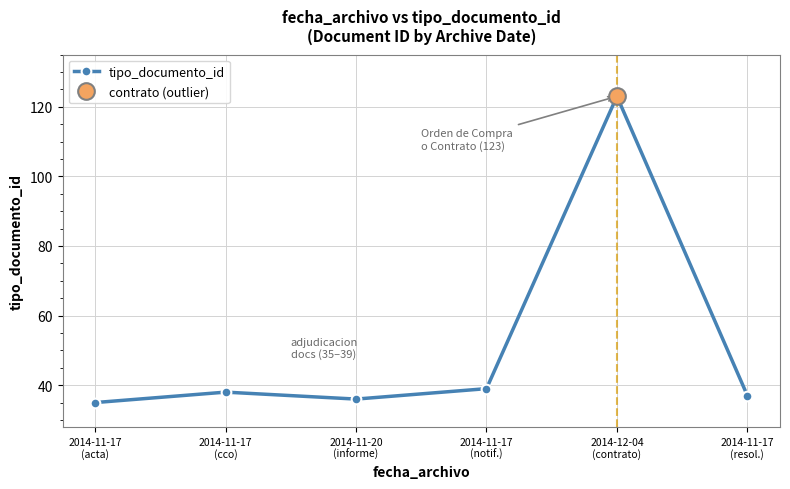

What is the difference between the maximum and minimum values?

88